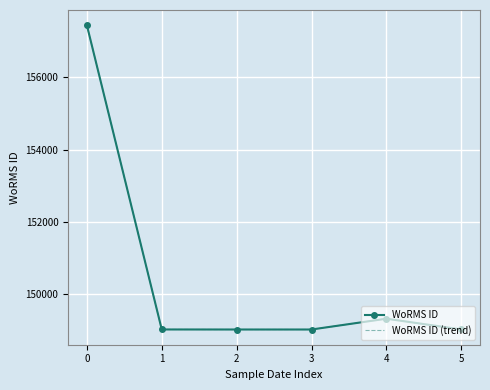

True or false: WoRMS ID and WoRMS ID (trend) intersect in this chart.

False